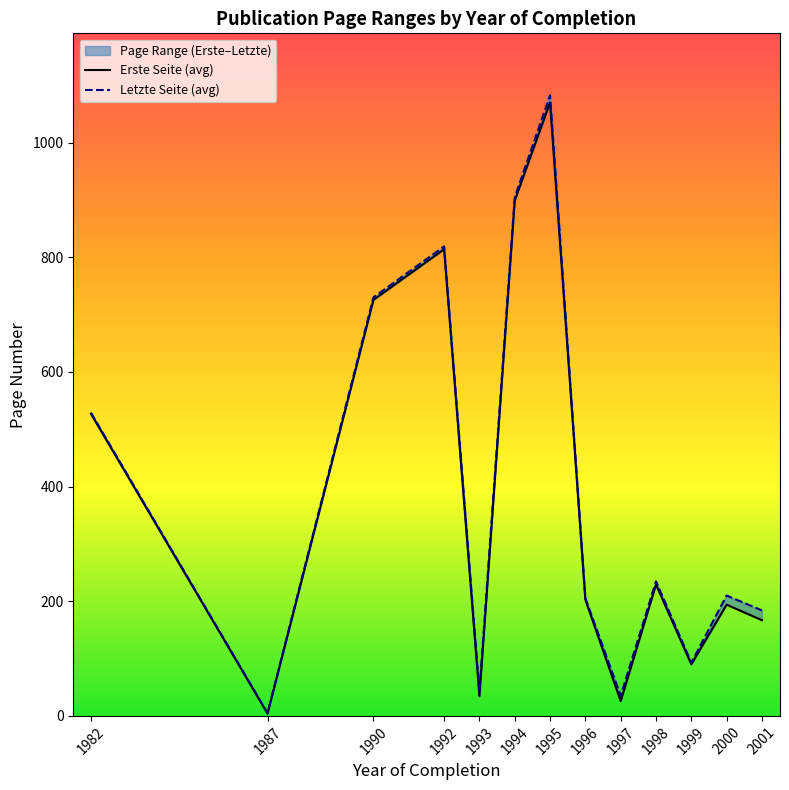

At which category is the sum across all series the highest?

1995